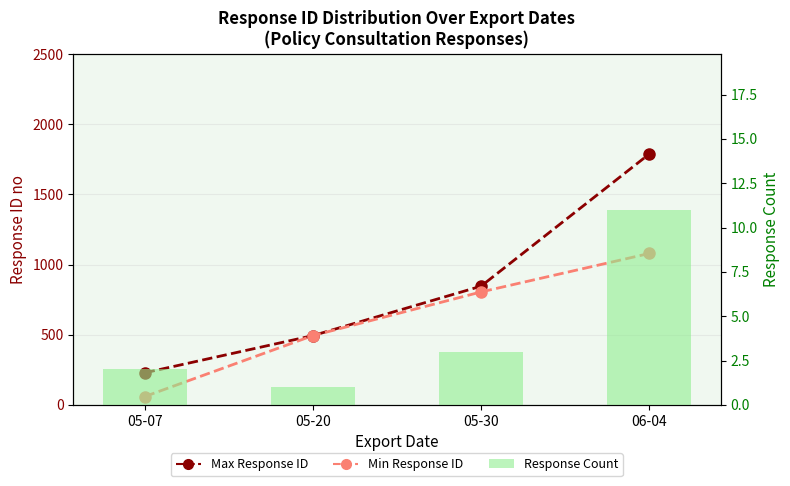

Count the Min Response ID values in the range 494 to 1079.

3